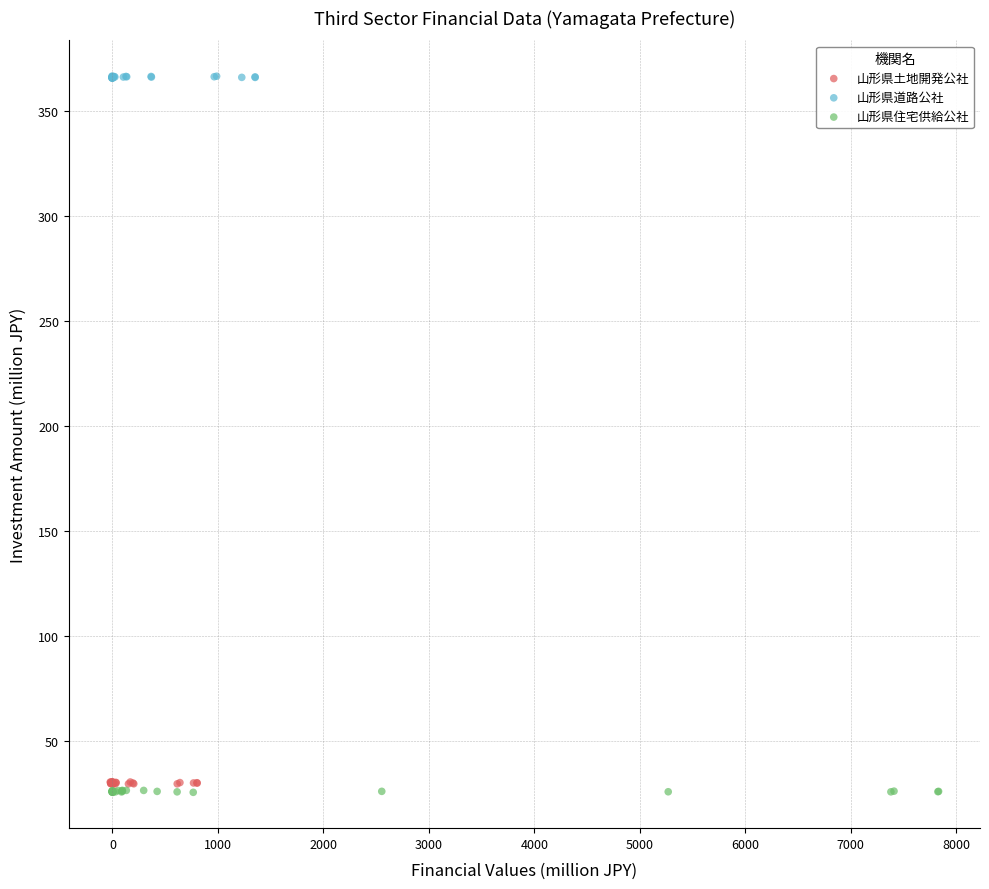

Which series reaches the maximum Y coordinate?

山形県道路公社